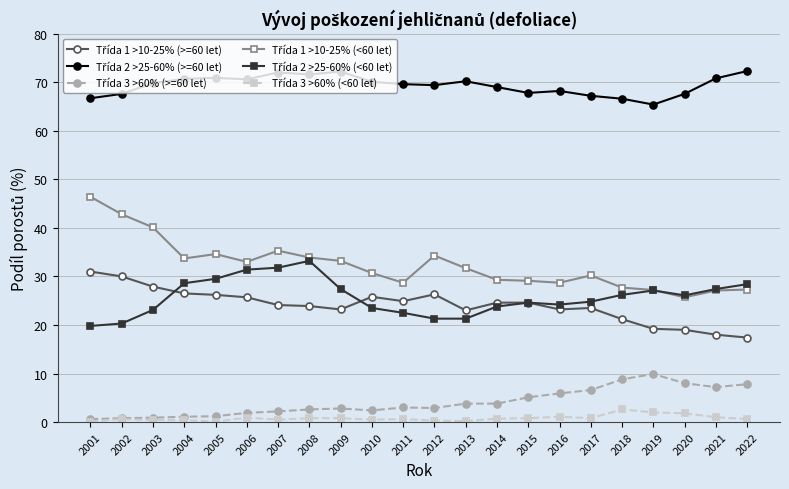

At how many categories does at least one series exceed 44?

22